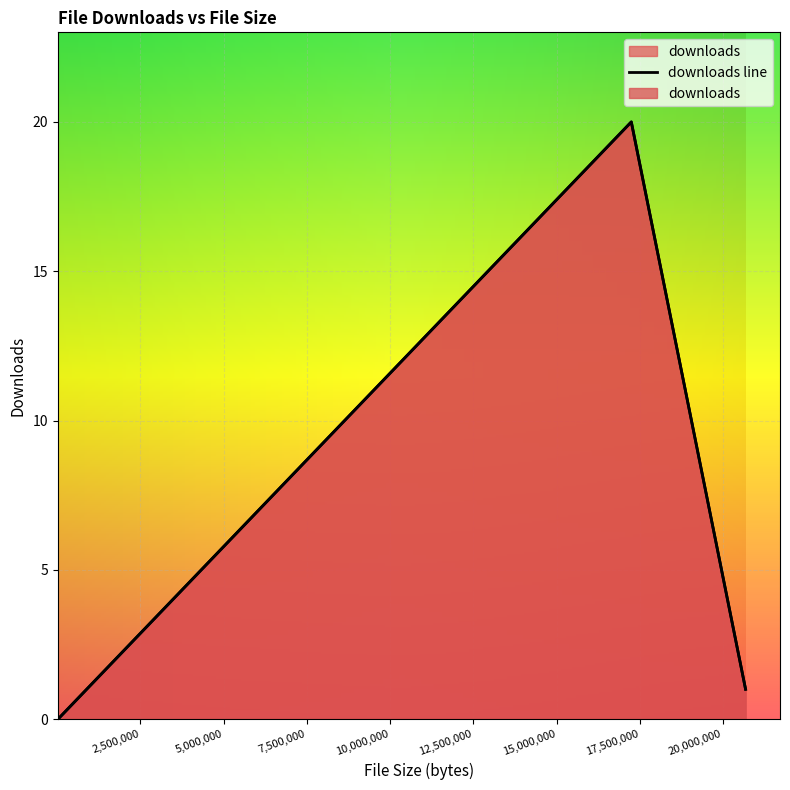

The chart shows a value of 11 at lista-doacoes-2021.ods. True or false?

False